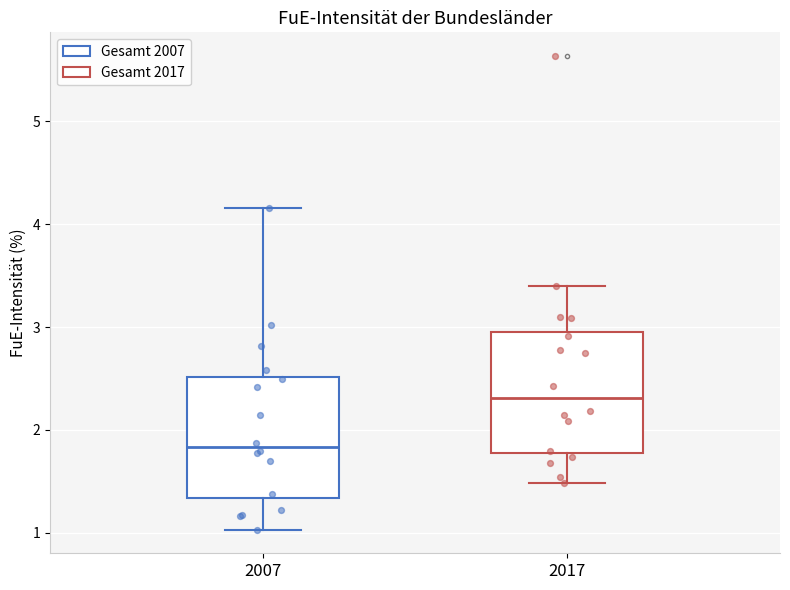

Reading left to right, read every box against the y-axis: the position of its median line, the range the box covers, and the ends of its whiskers. The values are not printed on the chart, so give them approximately, as read against the axis.

2007: median 1.8, box 1.3 to 2.5, whiskers 1.0 to 4.2
2017: median 2.3, box 1.8 to 3.0, whiskers 1.5 to 3.4